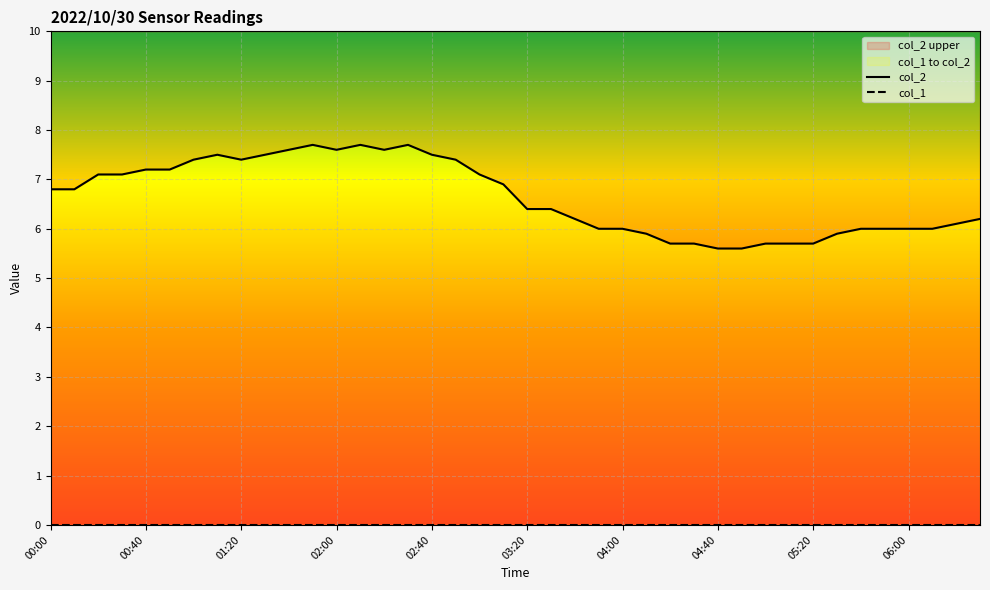

Is it true that col_2 equals 3.7 at 35?

False